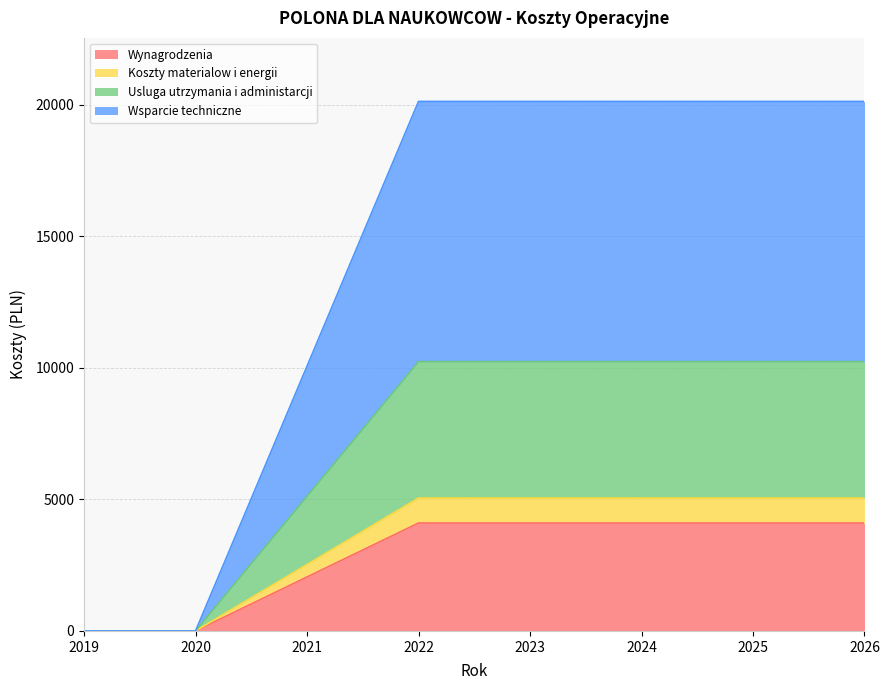

Reading left to right, what are all the values shown in this chart?

Wynagrodzenia: 2019=0.0	2020=0.0	2021=2050.0	2022=4100.0	2023=4100.0	2024=4100.0	2025=4100.0	2026=4100.0
Koszty materialow i energii: 2019=0.0	2020=0.0	2021=2525.0	2022=5050.0	2023=5050.0	2024=5050.0	2025=5050.0	2026=5050.0
Usluga utrzymania i administarcji: 2019=0.0	2020=0.0	2021=5114.1	2022=10228.3	2023=10228.3	2024=10228.3	2025=10228.3	2026=10228.3
Wsparcie techniczne: 2019=0.0	2020=0.0	2021=10058.8	2022=20117.5	2023=20117.5	2024=20117.5	2025=20117.5	2026=20117.5